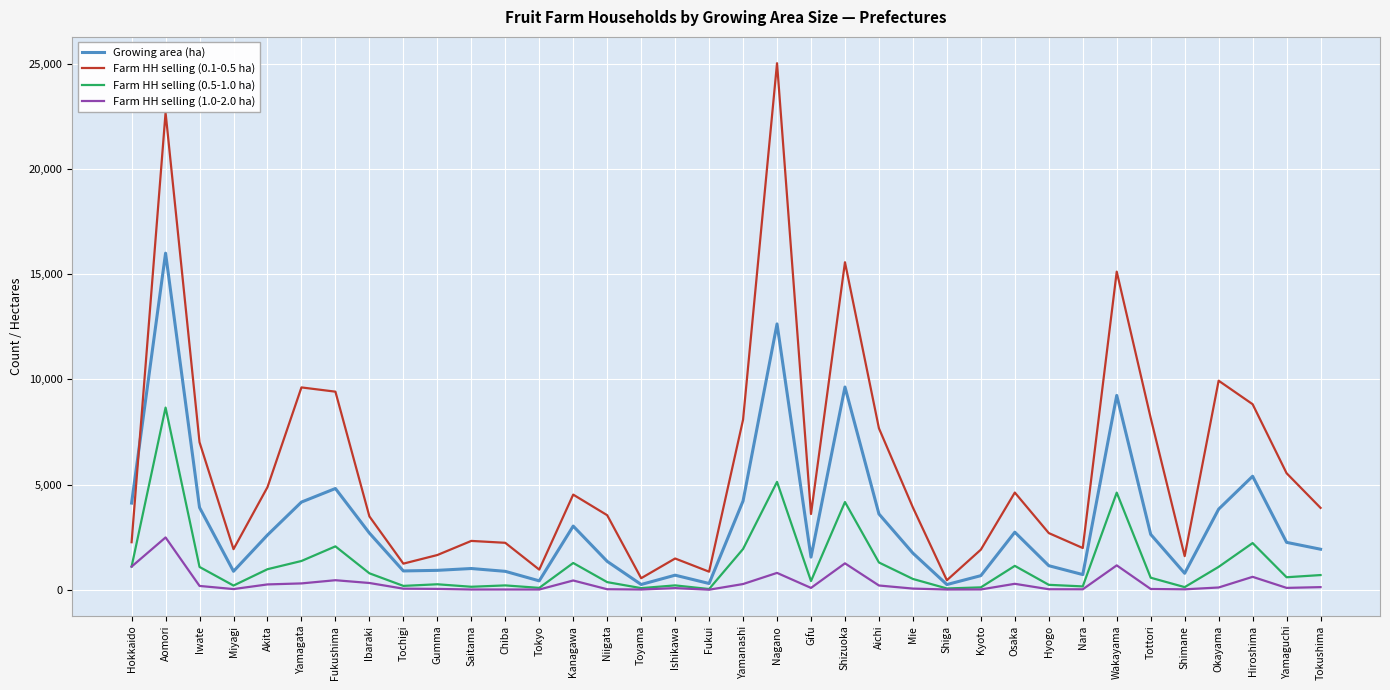

What are all the series names shown in the legend?

Growing area (ha), Farm HH selling (0.1-0.5 ha), Farm HH selling (0.5-1.0 ha), Farm HH selling (1.0-2.0 ha)